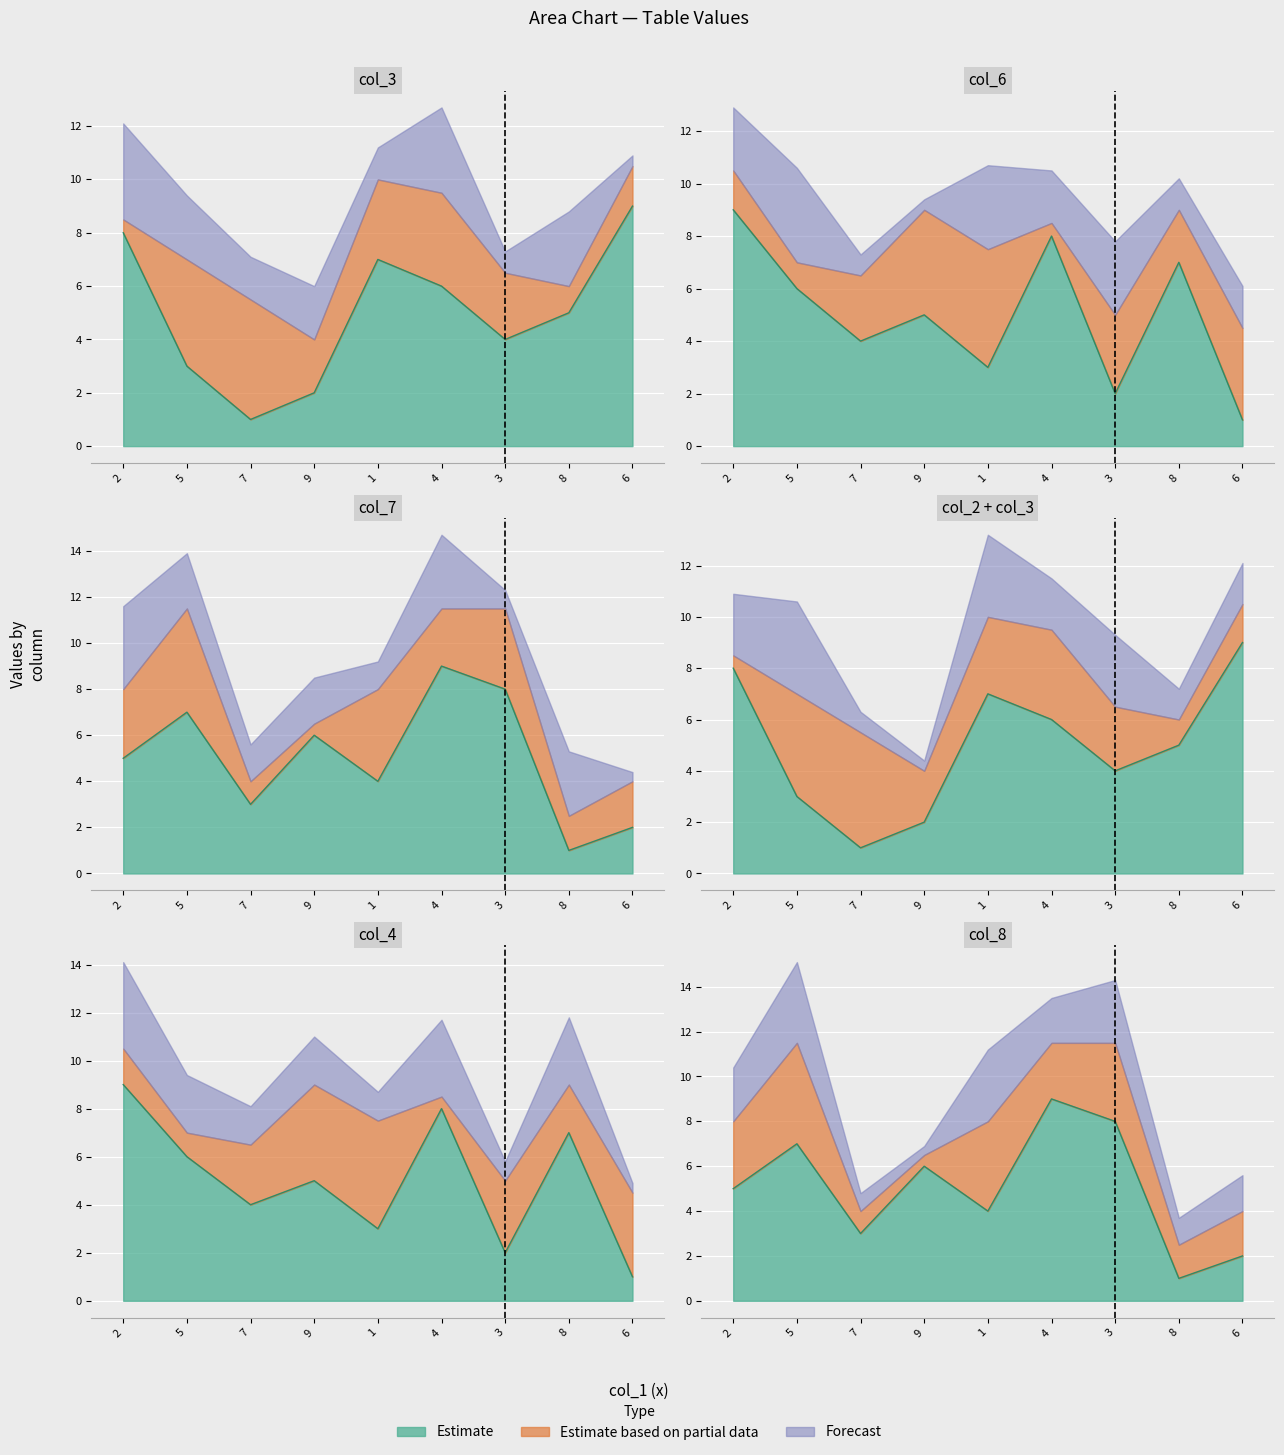

At which category is the sum across all series the highest?

4